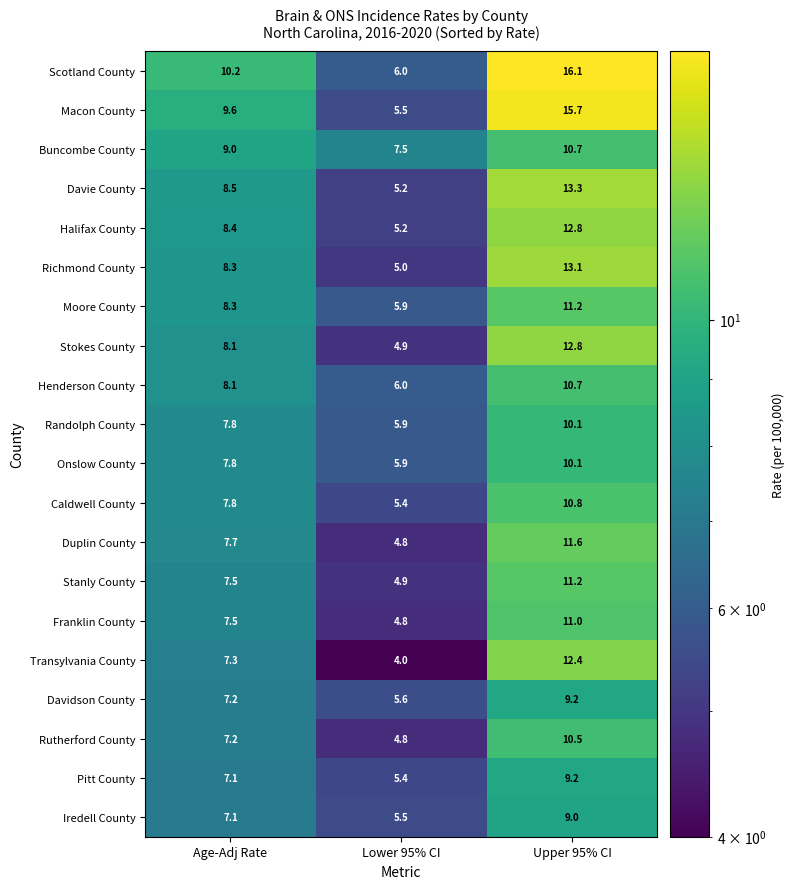

At which category is the sum across all series the highest?

Upper 95% CI